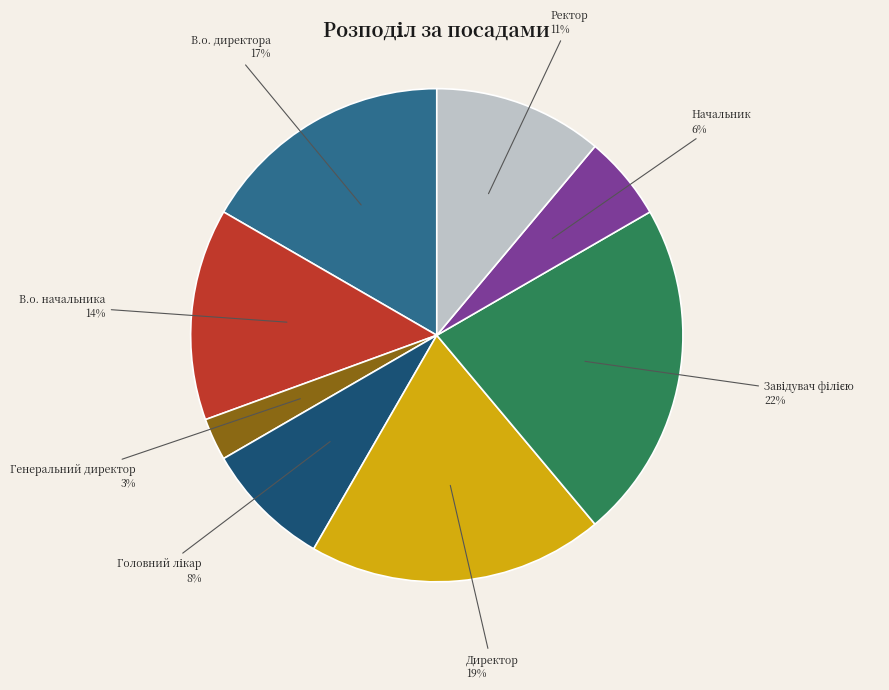

To the nearest percent, what is the average slice percentage?

12%